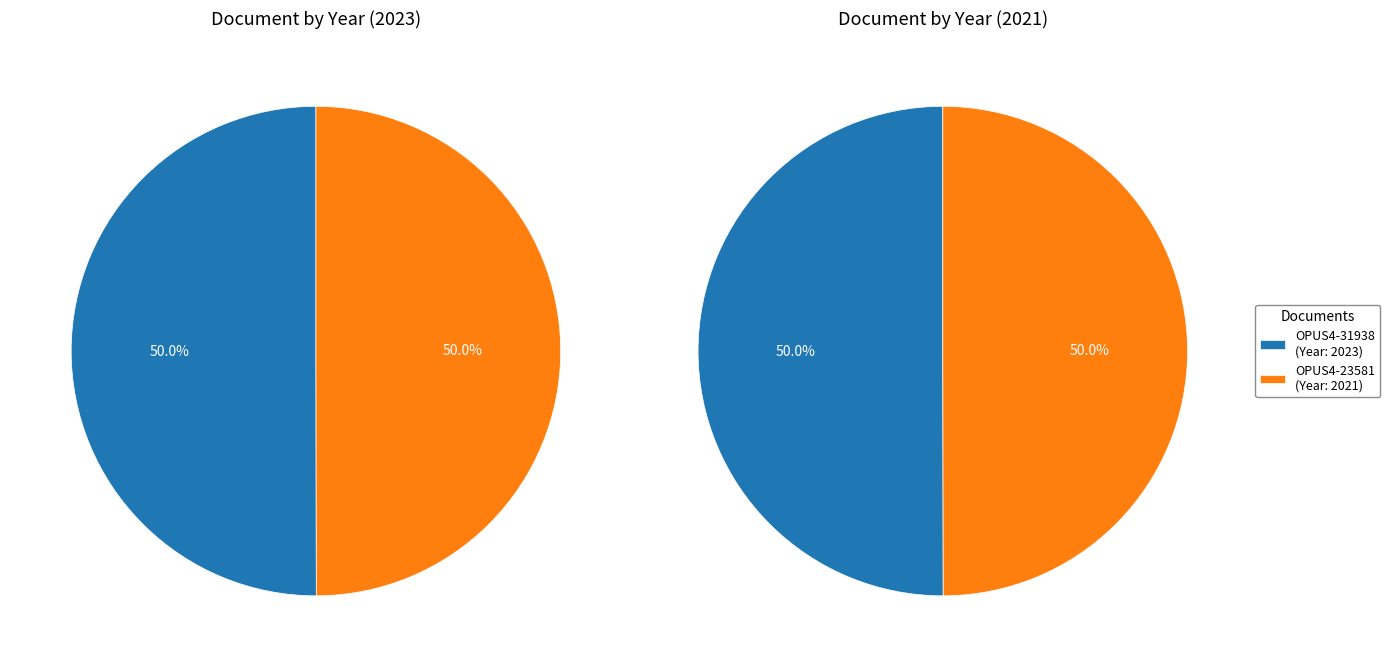

How many segments does this pie chart have?

2